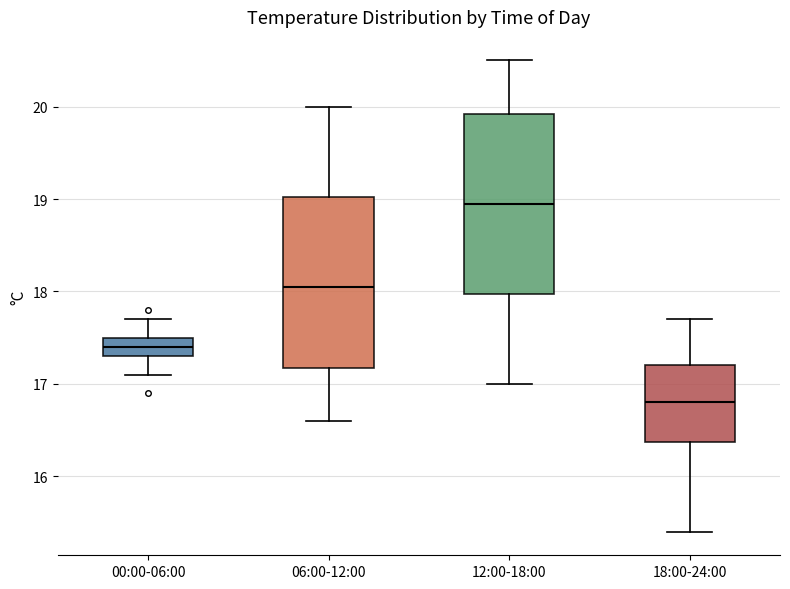

Reading left to right, read every box against the y-axis: the position of its median line, the range the box covers, and the ends of its whiskers. The values are not printed on the chart, so give them approximately, as read against the axis.

00:00-06:00: median 17.4, box 17.3 to 17.5, whiskers 17.1 to 17.7
06:00-12:00: median 18.1, box 17.2 to 19.0, whiskers 16.6 to 20.0
12:00-18:00: median 19.0, box 18.0 to 19.9, whiskers 17.0 to 20.5
18:00-24:00: median 16.8, box 16.4 to 17.2, whiskers 15.4 to 17.7